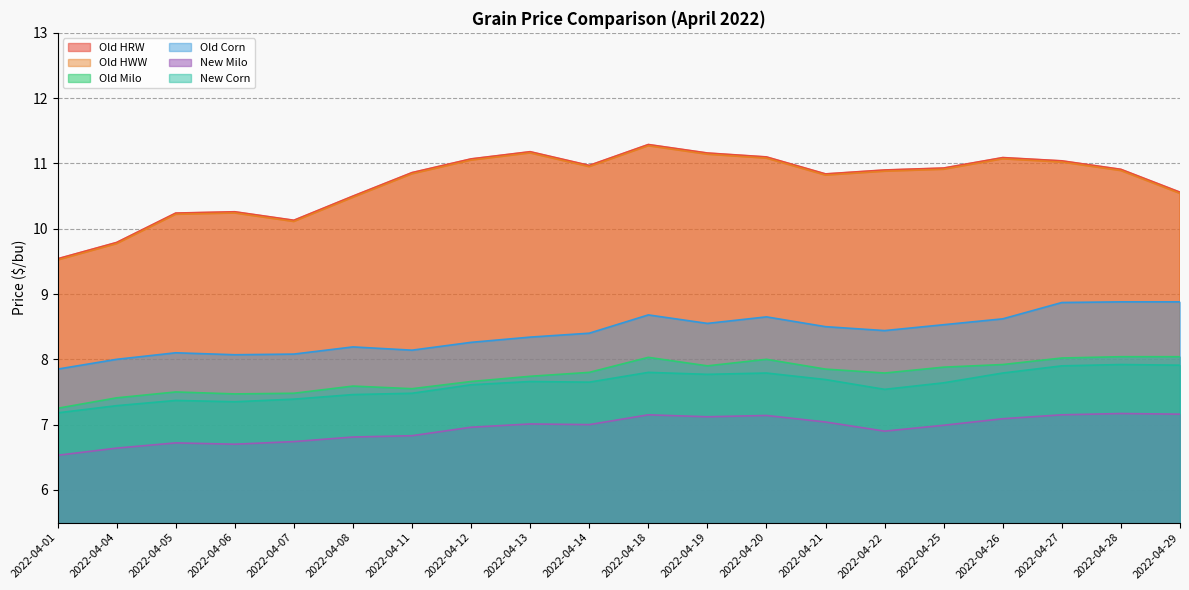

How many values in the Old HRW series exceed 10?

18